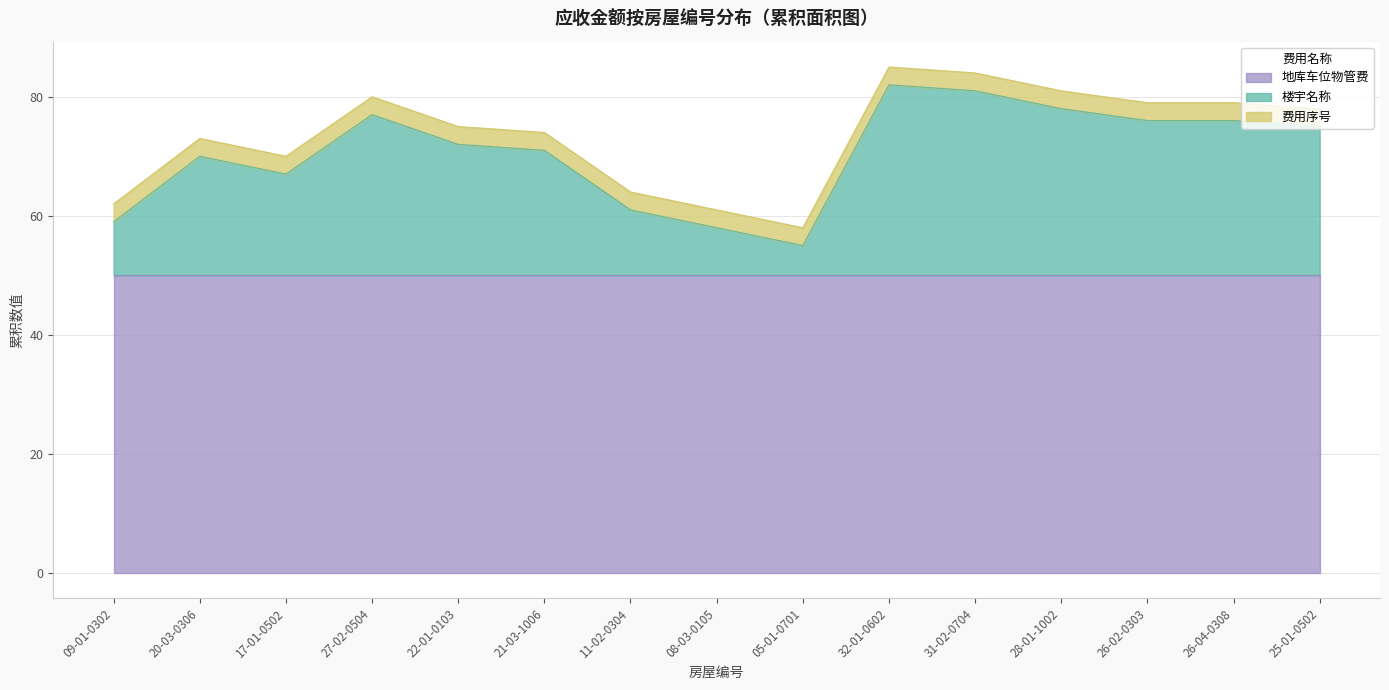

Is the value of 费用序号 at 22-01-0103 greater than the value of 楼宇名称 at 11-02-0304?

No